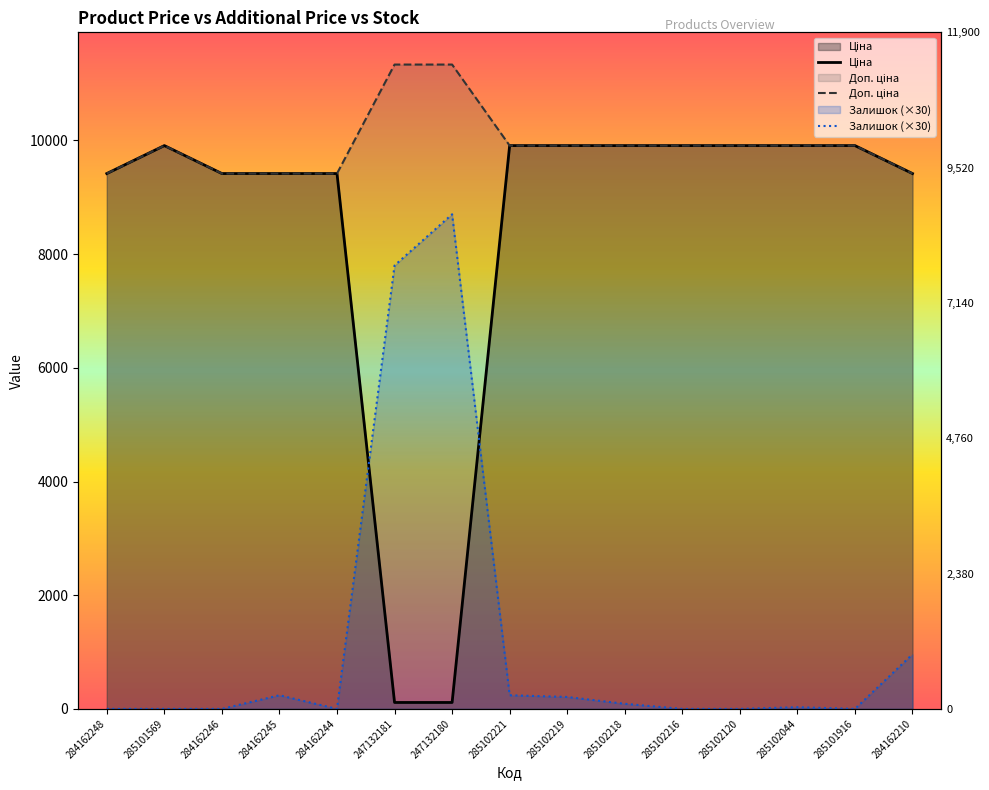

True or false: Залишок (×30) has a value of -3213.8 at 285101569.

False